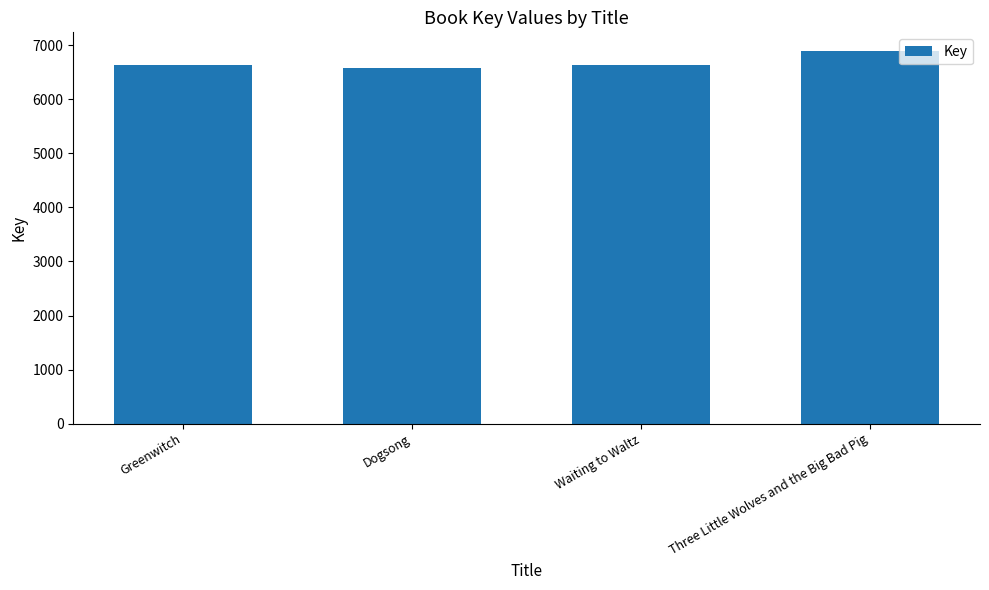

What is the change in value from Greenwitch to Three Little Wolves and the Big Bad Pig?

+261